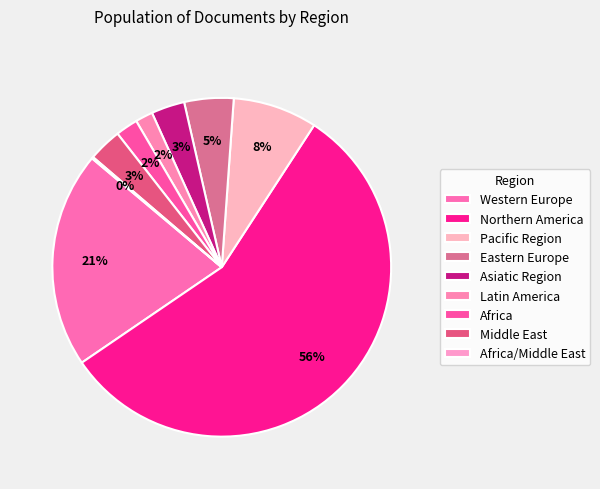

How many segments does this pie chart have?

9